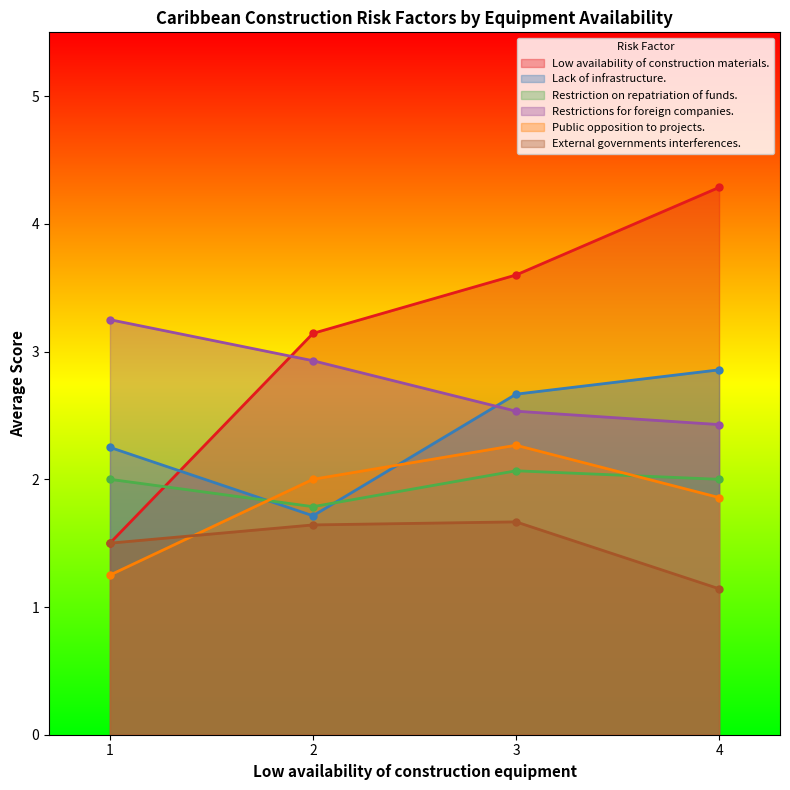

Which category has the highest value across all series?

4